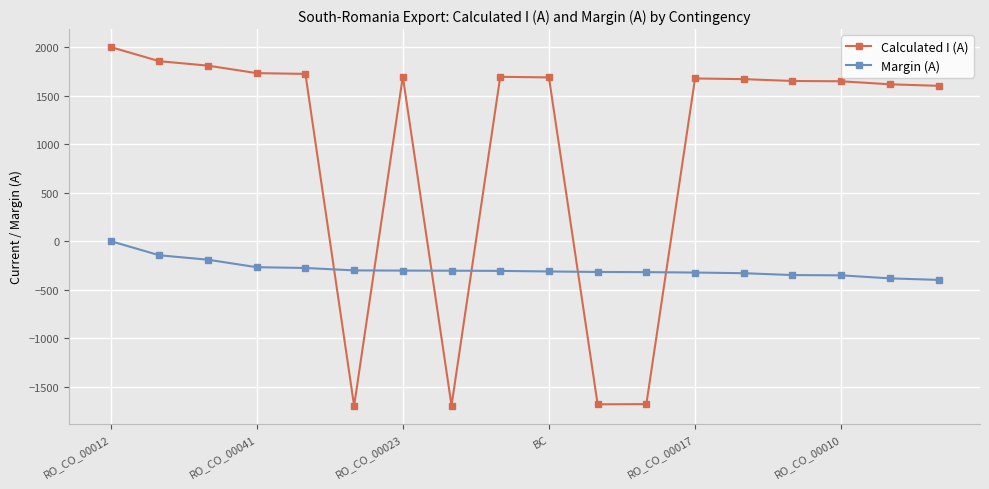

What is the greatest value displayed?

2000